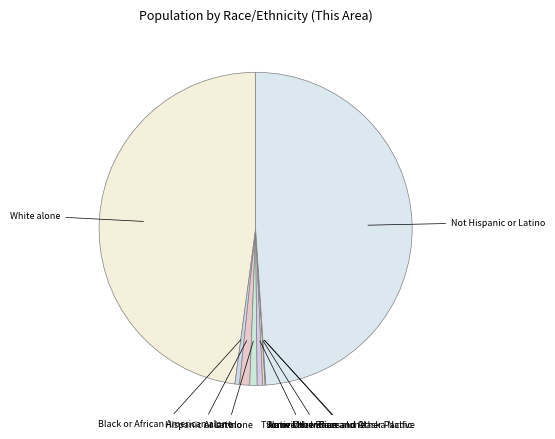

What is the largest slice in the pie chart?

Not Hispanic or Latino